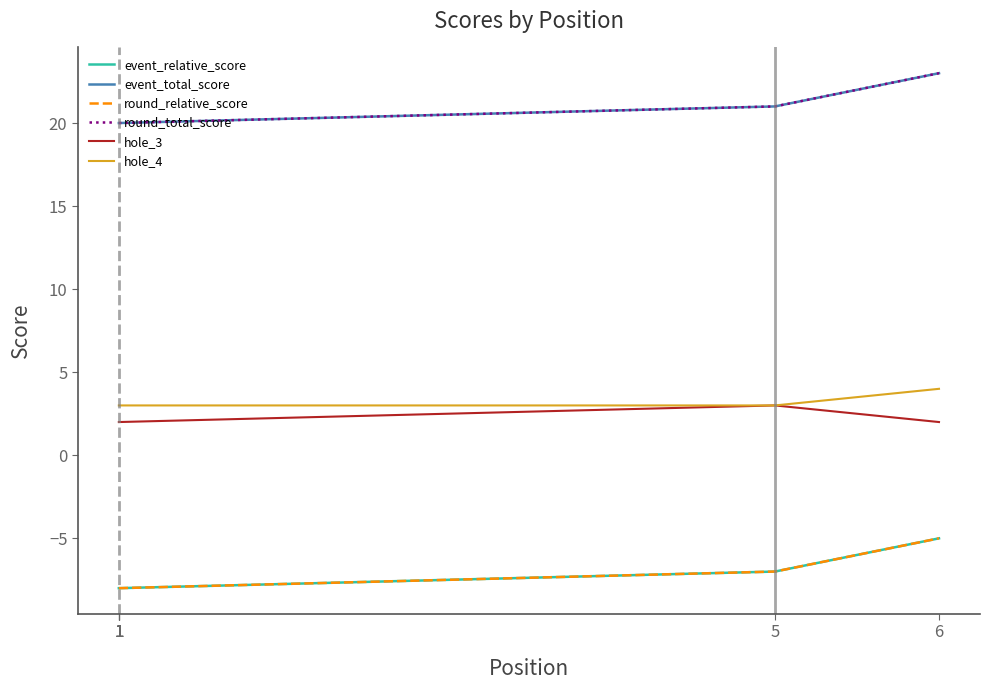

How many lines are shown in the chart?

6